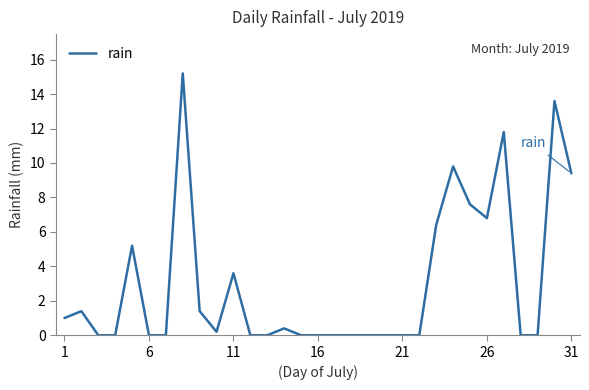

What is the difference between the maximum and minimum values?

15.2